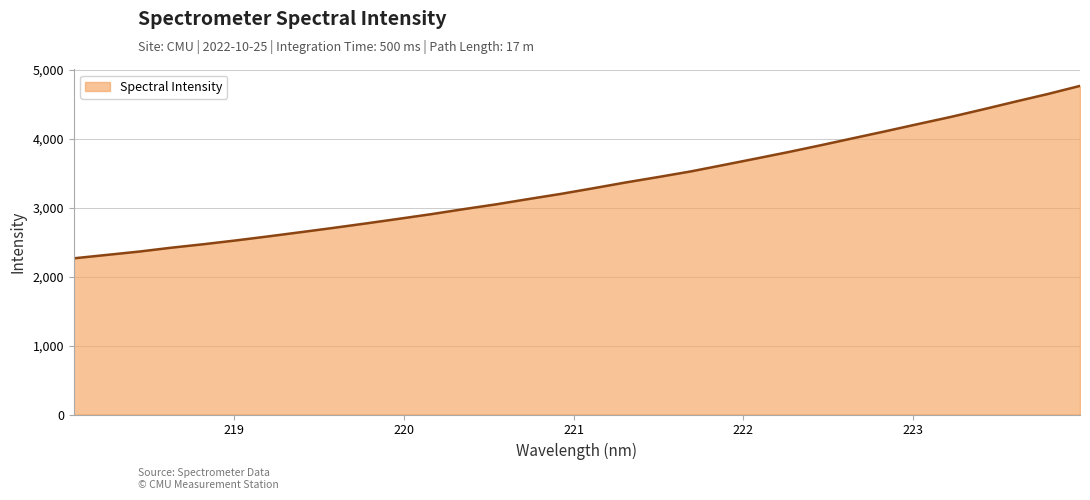

What is the difference between the maximum and minimum values?

2502.2